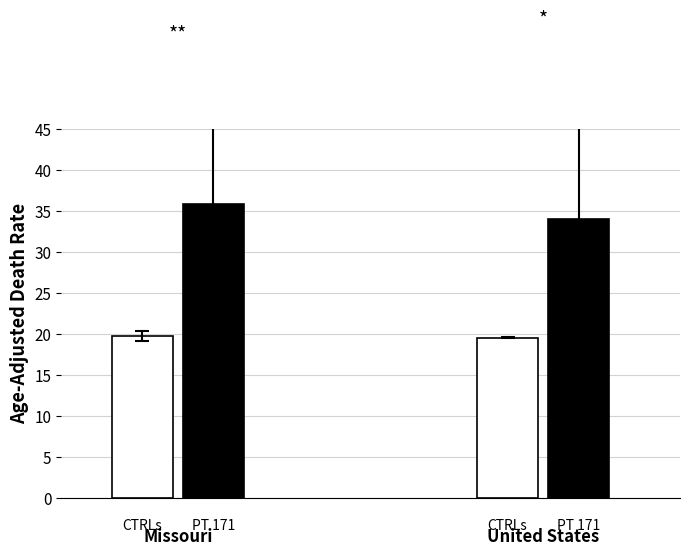

What is the total value across all series at Missouri?

55.7